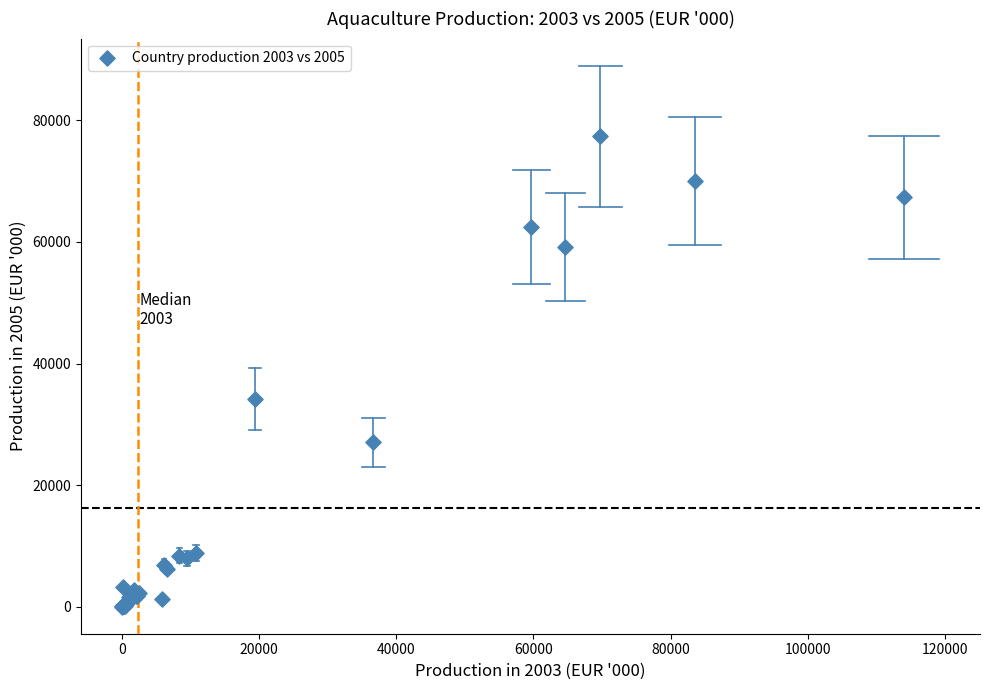

What Y value in the scatter plot is closest to 38701?

34194